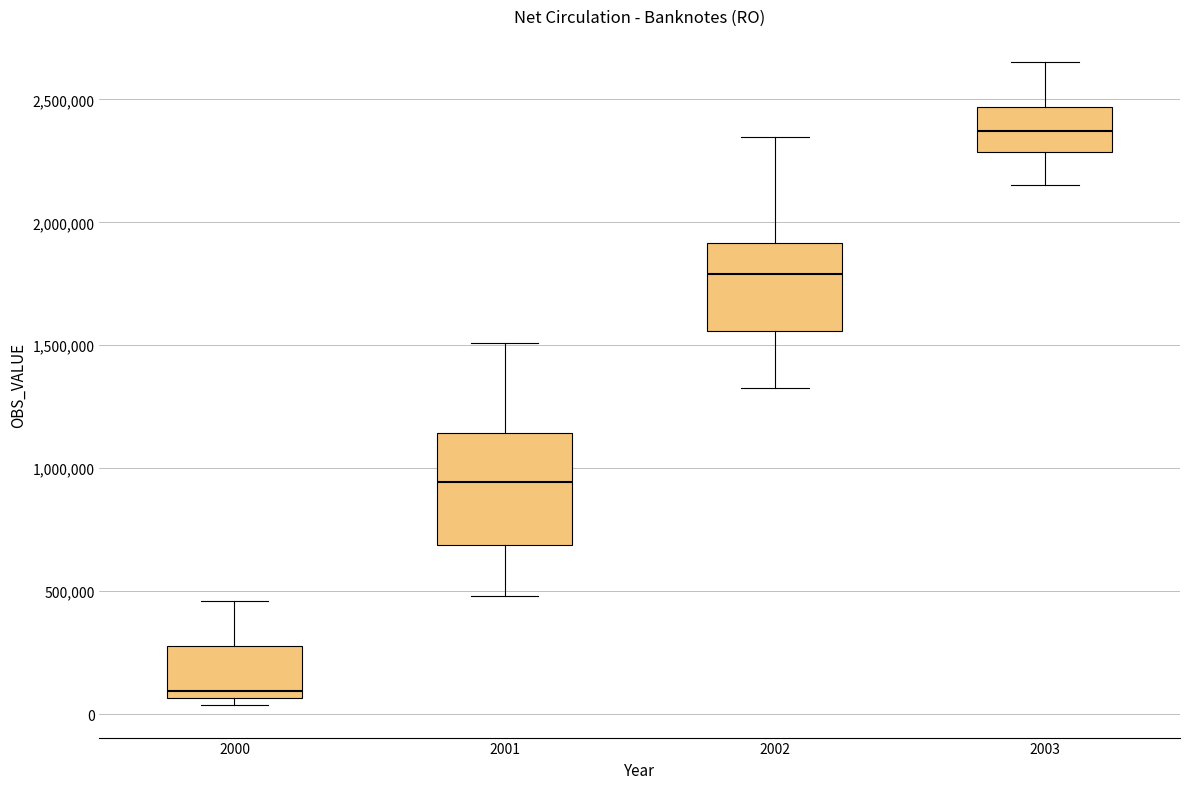

Comparing the boxes themselves (not the whiskers), which one is the tallest?

2001